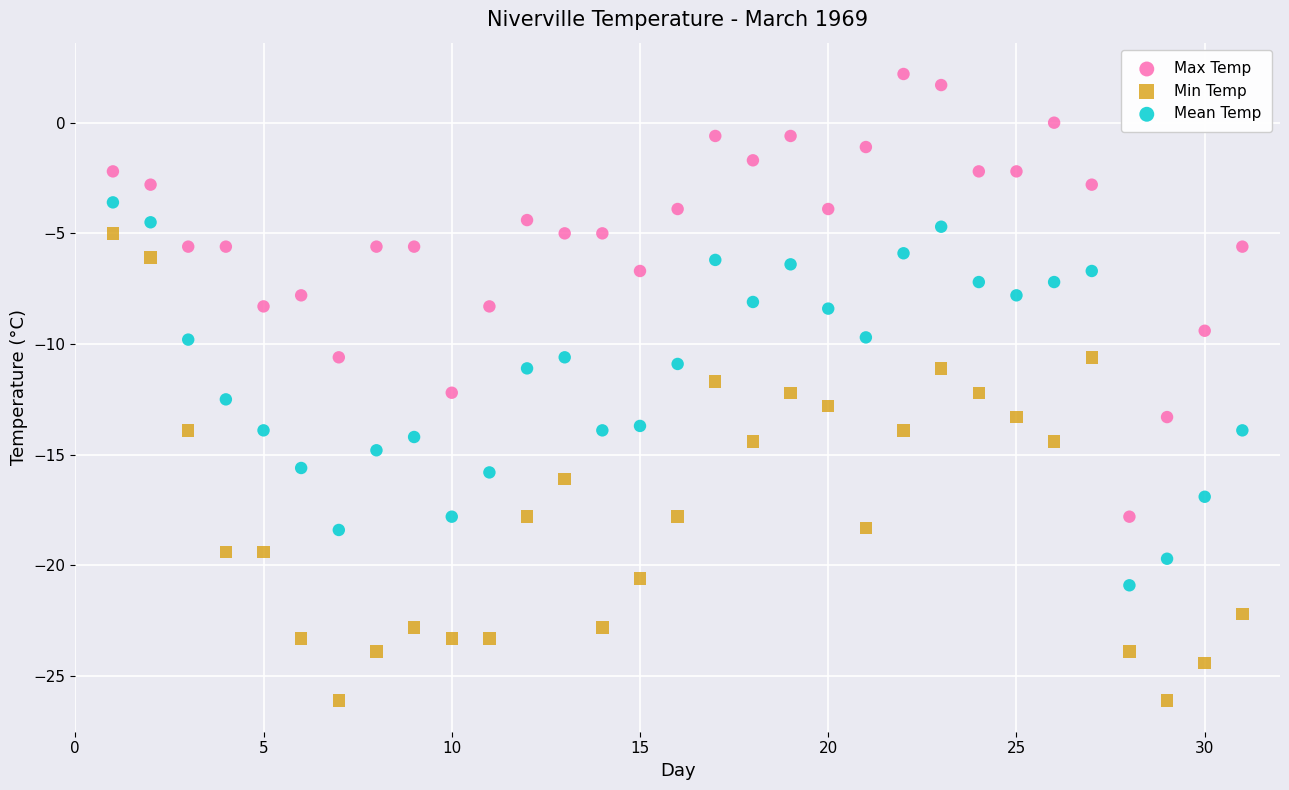

Which series contains the highest Y value?

Max Temp